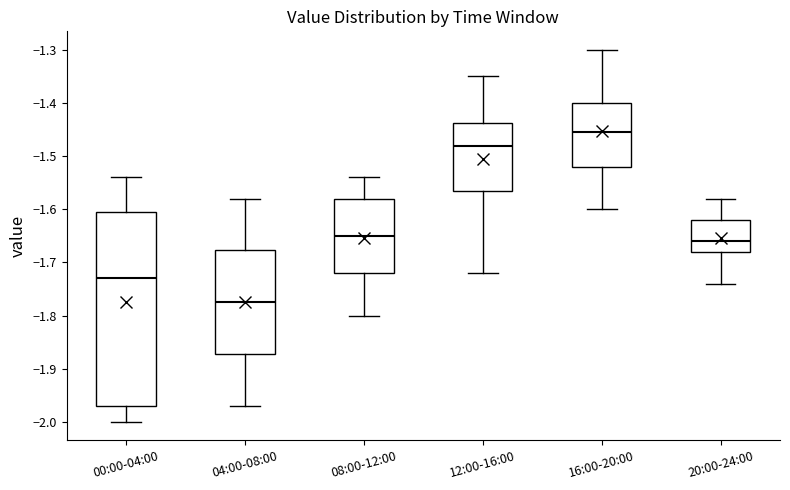

Reading left to right, read every box against the y-axis: the position of its median line, the range the box covers, and the ends of its whiskers. The values are not printed on the chart, so give them approximately, as read against the axis.

00:00-04:00: median -1.73, box -1.97 to -1.60, whiskers -2.00 to -1.54
04:00-08:00: median -1.77, box -1.87 to -1.68, whiskers -1.97 to -1.58
08:00-12:00: median -1.65, box -1.72 to -1.58, whiskers -1.80 to -1.54
12:00-16:00: median -1.48, box -1.56 to -1.44, whiskers -1.72 to -1.35
16:00-20:00: median -1.45, box -1.52 to -1.40, whiskers -1.60 to -1.30
20:00-24:00: median -1.66, box -1.68 to -1.62, whiskers -1.74 to -1.58